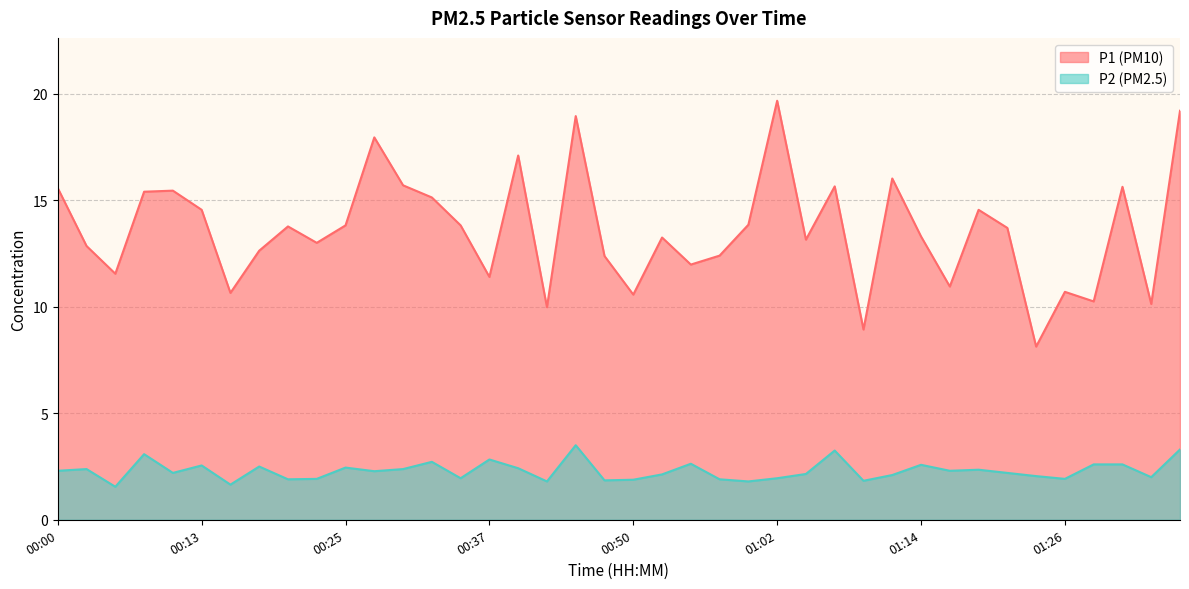

List the labels in order of P2 value, smallest first.

00:05, 00:15, 00:42, 00:59, 01:09, 00:47, 00:50, 00:20, 00:57, 00:23, 01:26, 00:35, 01:02, 01:33, 01:24, 01:11, 00:52, 01:04, 00:10, 01:21, 00:28, 00:00, 01:16, 01:19, 00:03, 00:30, 00:40, 00:25, 00:18, 00:13, 01:14, 01:29, 01:31, 00:54, 00:32, 00:37, 00:08, 01:07, 01:36, 00:45